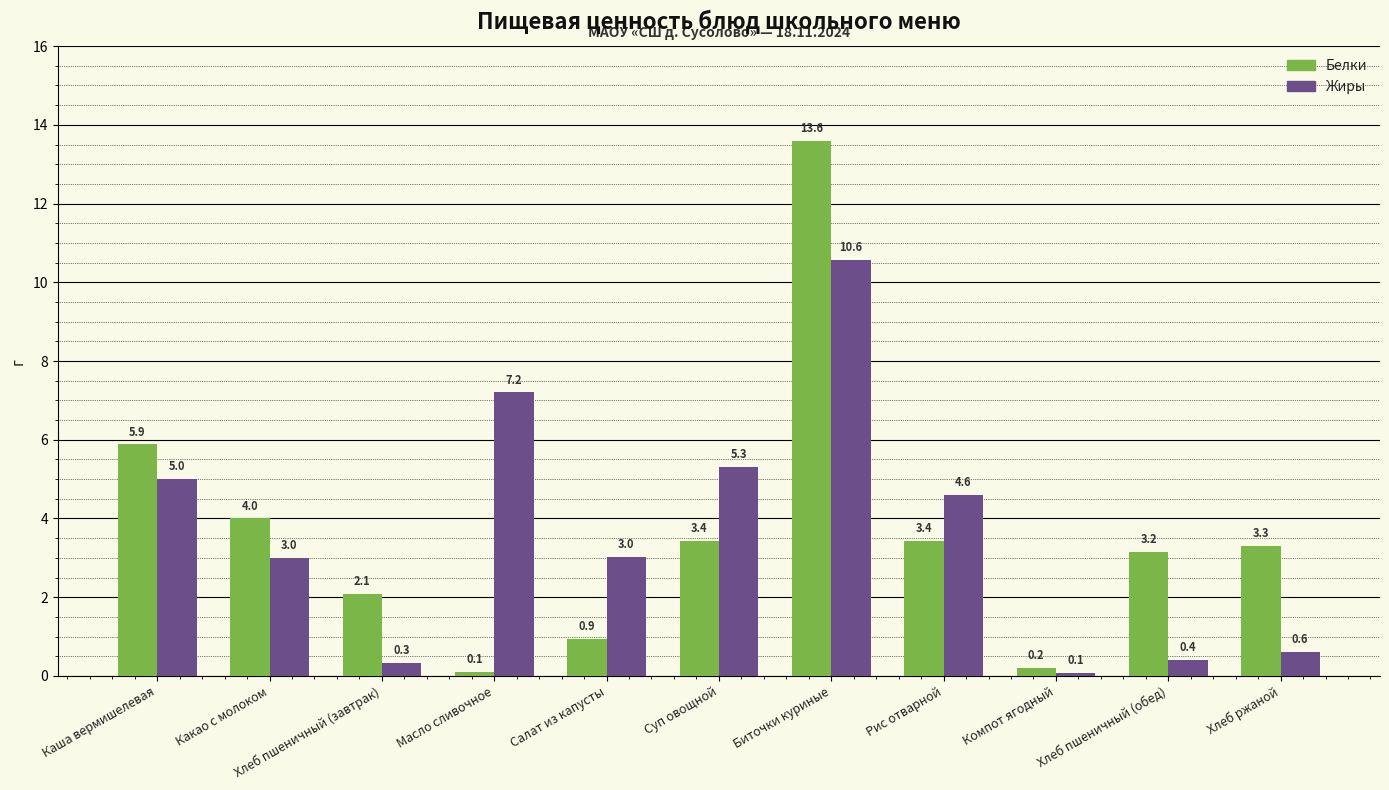

What is the difference between the maximum and second lowest values in the Жиры series?

10.2